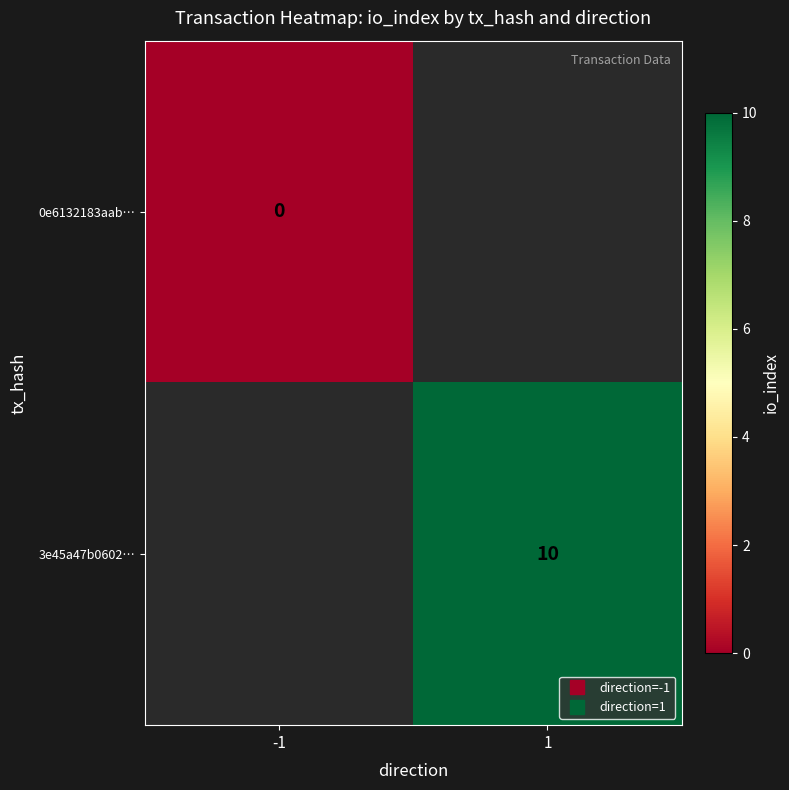

How many series are shown in this chart?

2